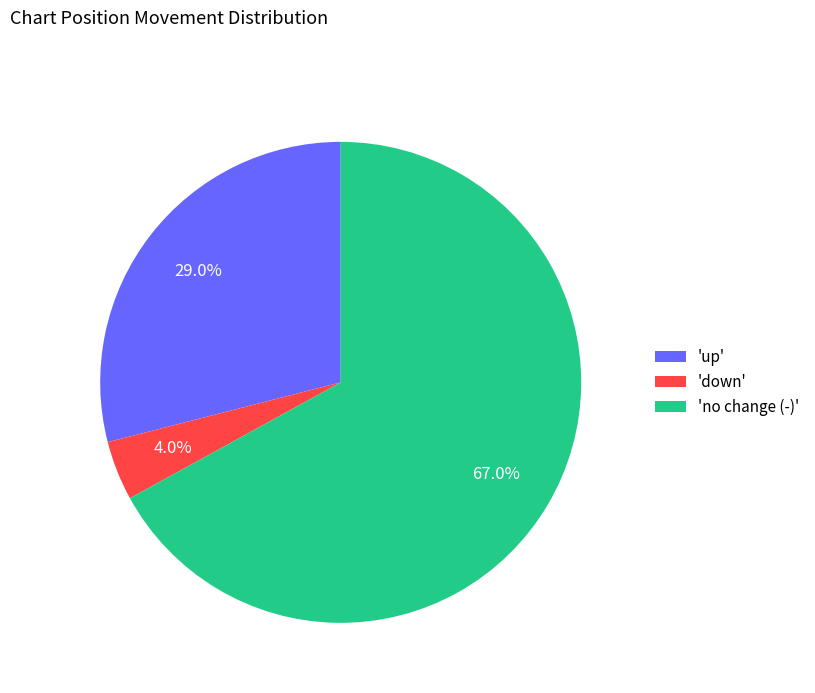

Combined, do 'down' and 'up' account for over 50%?

No